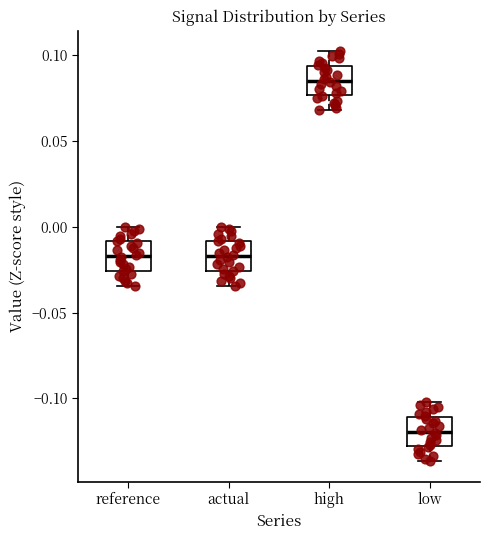

Which box has the highest median line?

high